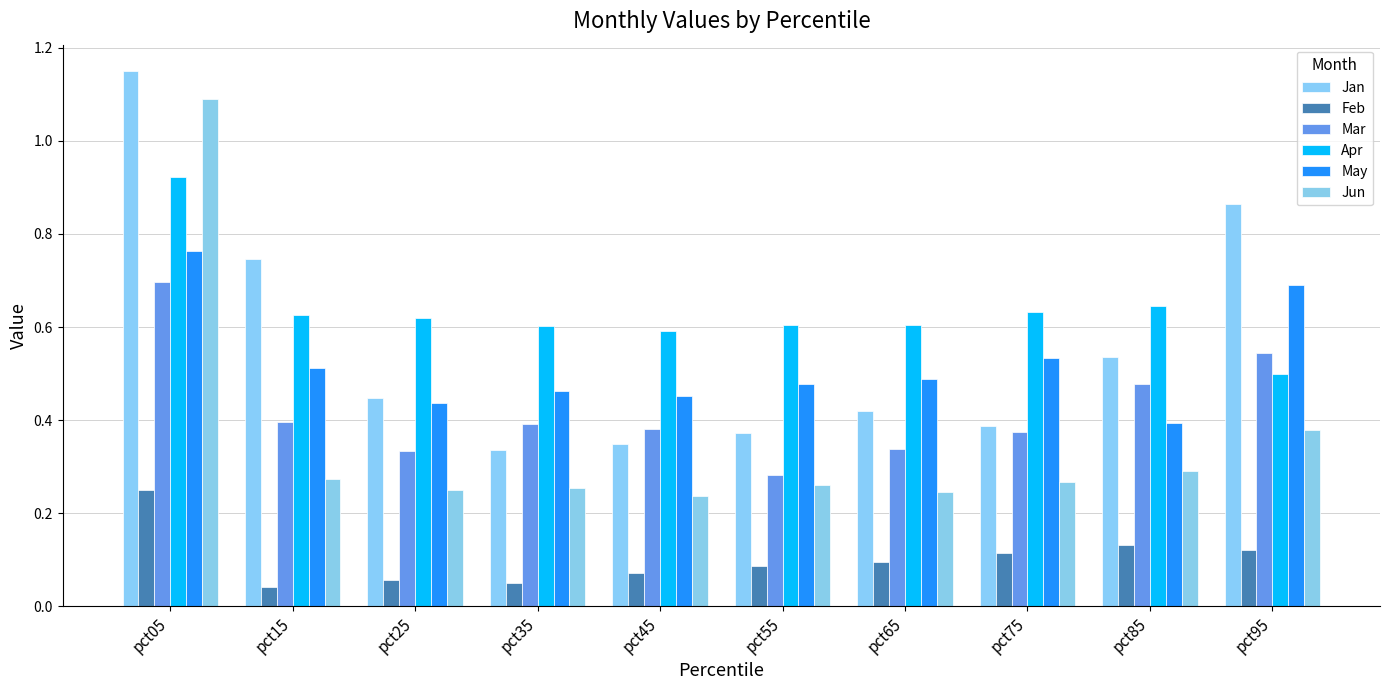

At how many categories does at least one series exceed 0?

10